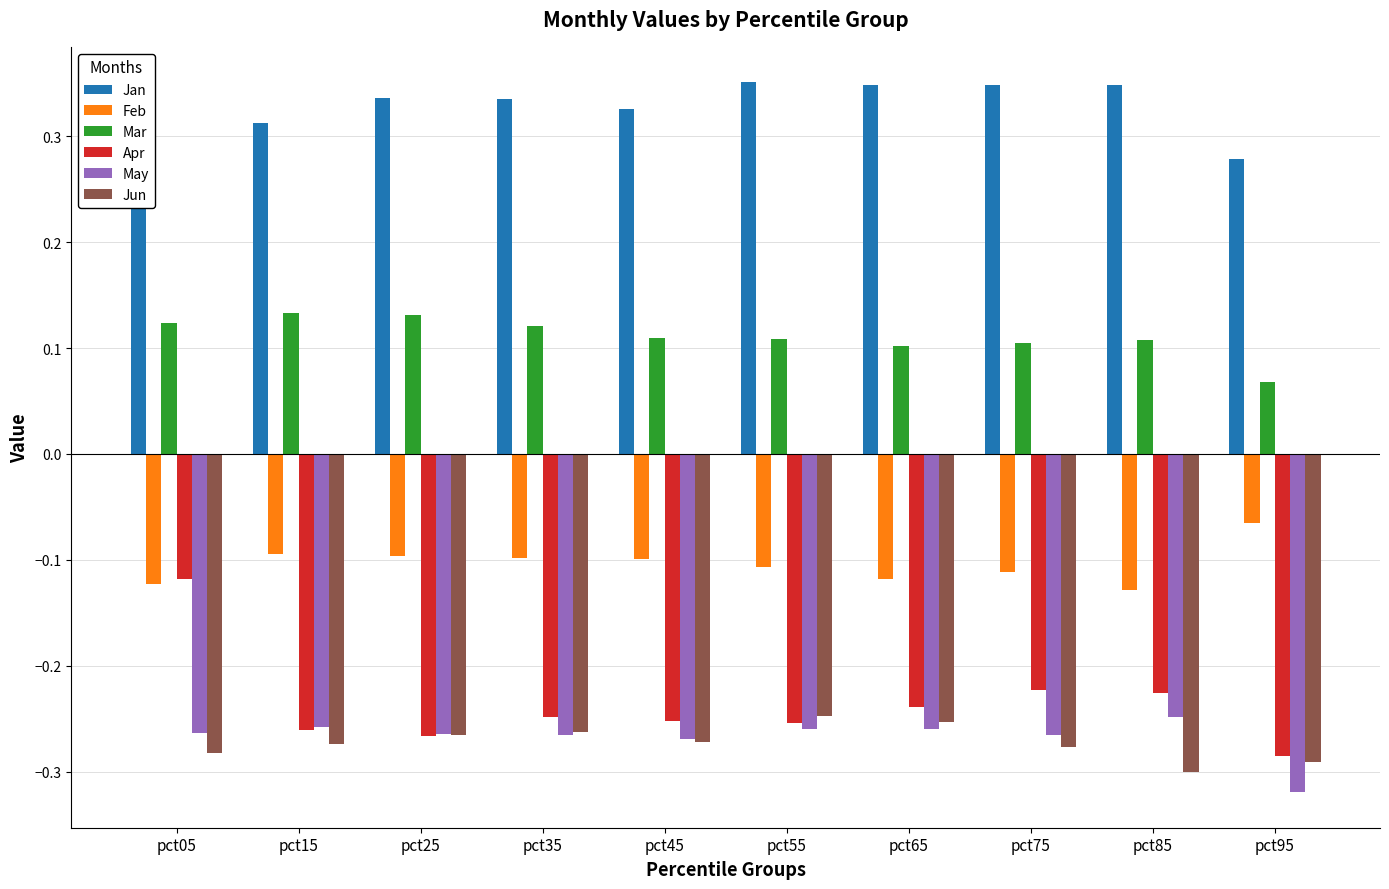

Which series has the widest spread of values?

Apr